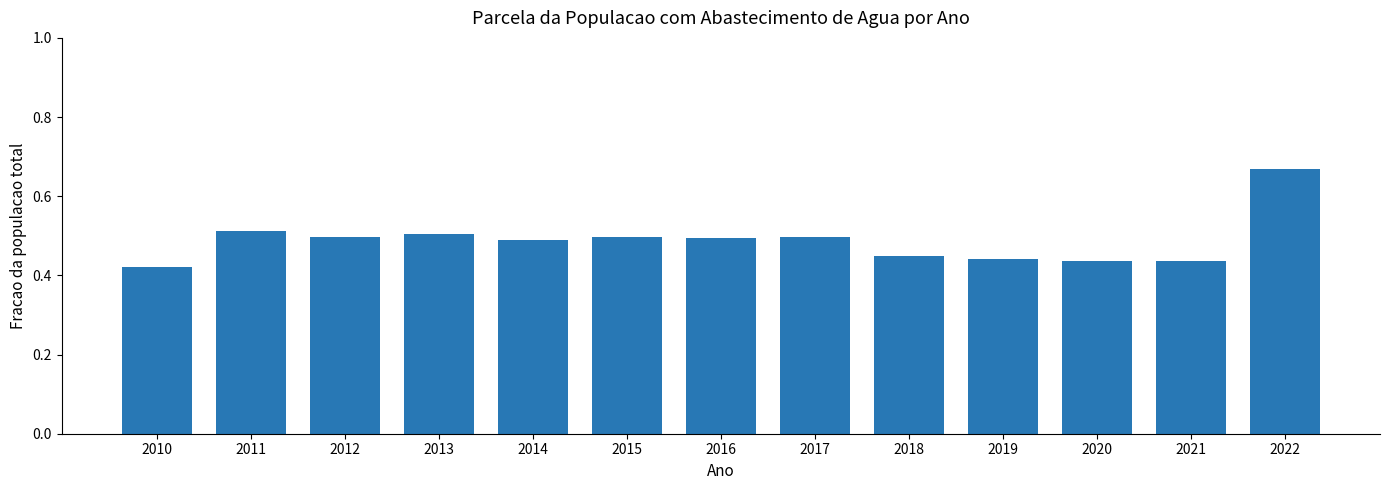

Which category has the lowest value across all series?

2010